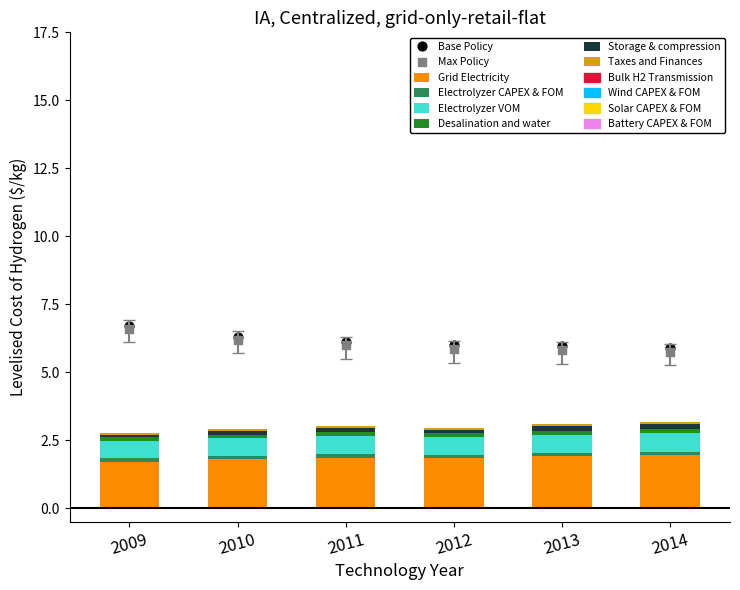

What is the total value across all series at 2010?

2.9